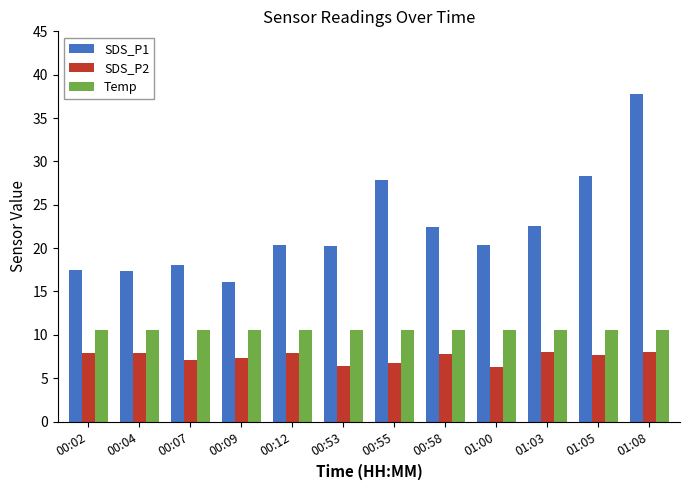

How many categories are shown in the chart?

12